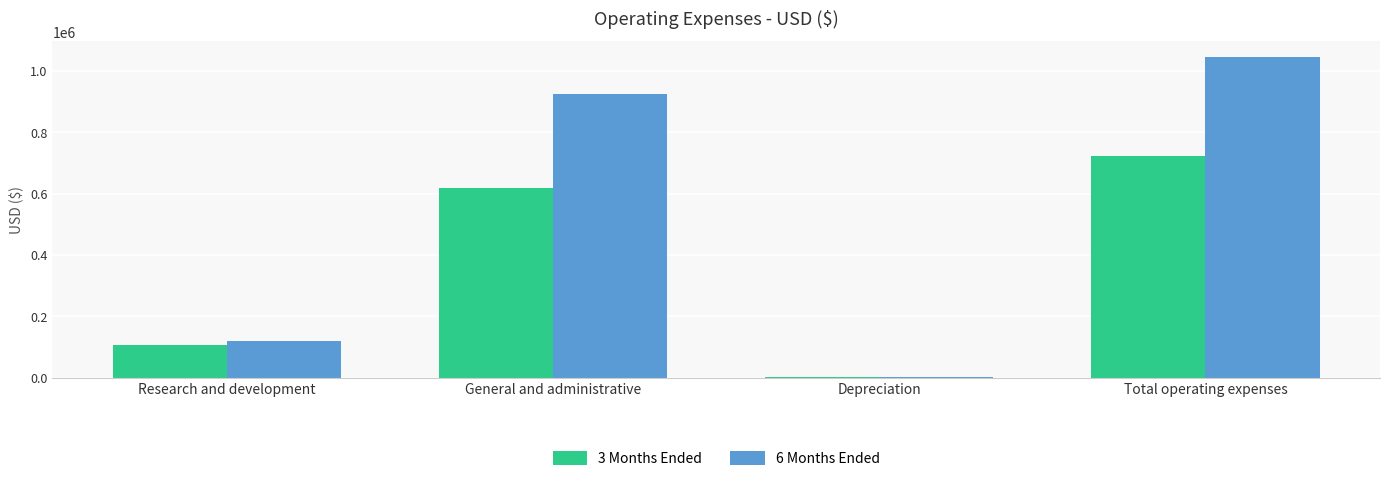

Which series has the largest range (max minus min)?

6 Months Ended